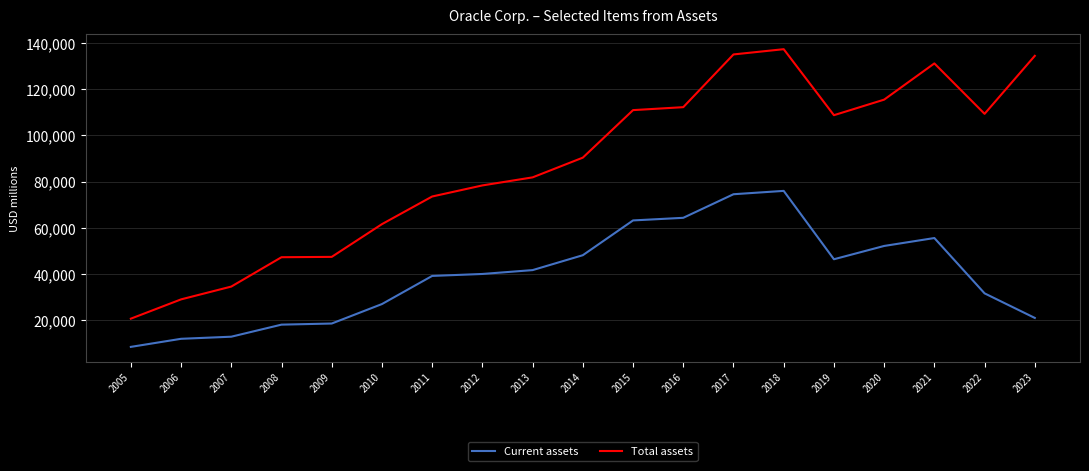

Read the Current assets value at 2015.

63183